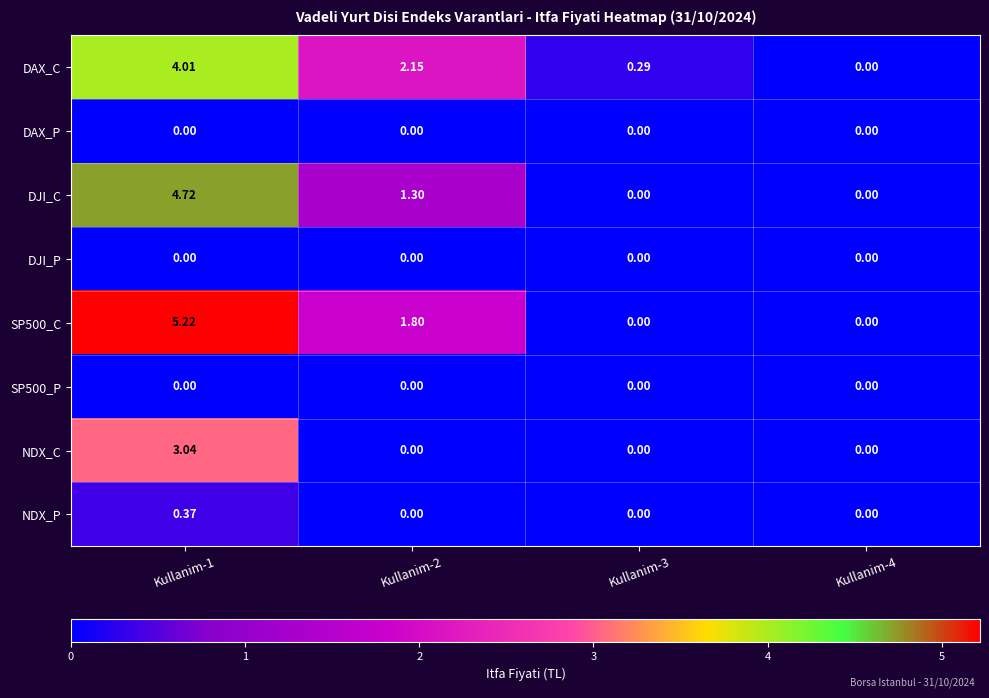

Is the value of SP500_C at Kullanim-3 greater than the value of DJI_C at Kullanim-2?

No